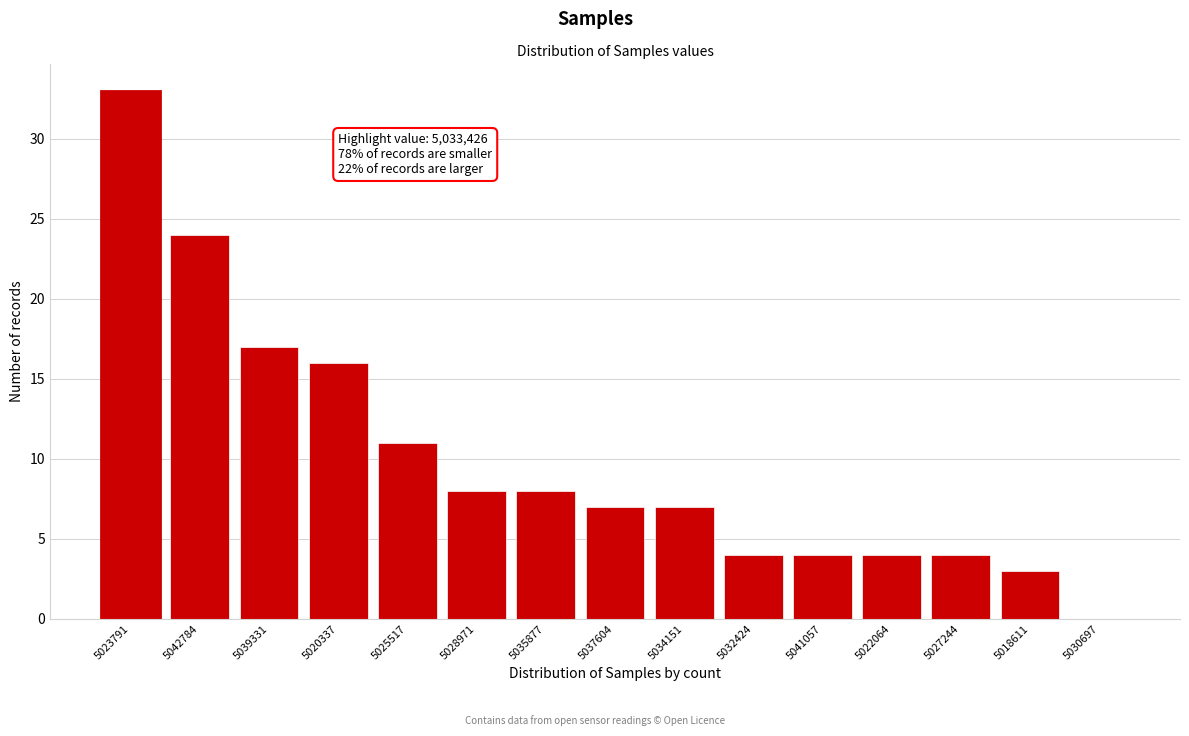

Reading left to right, transcribe all the data shown in this chart.

5023791=33	5042784=24	5039331=17	5020337=16	5025517=11	5028971=8	5035877=8	5037604=7	5034151=7	5032424=4	5041057=4	5022064=4	5027244=4	5018611=3	5030697=0